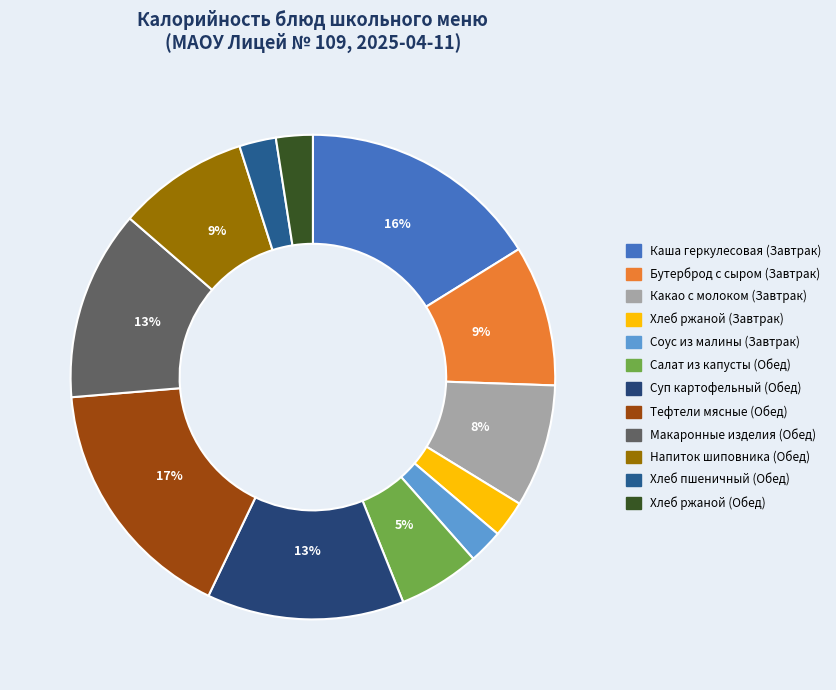

To the nearest percent, what is the combined percentage of Бутерброд с сыром (Завтрак) and Каша геркулесовая (Завтрак)?

26%